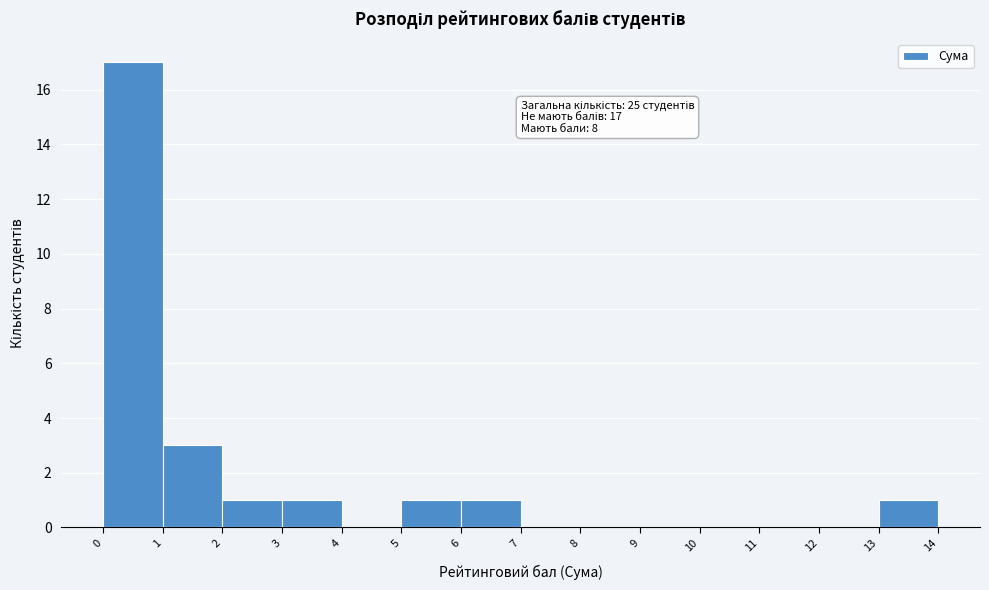

Over which range of the x-axis is the bar tallest?

0 to 1